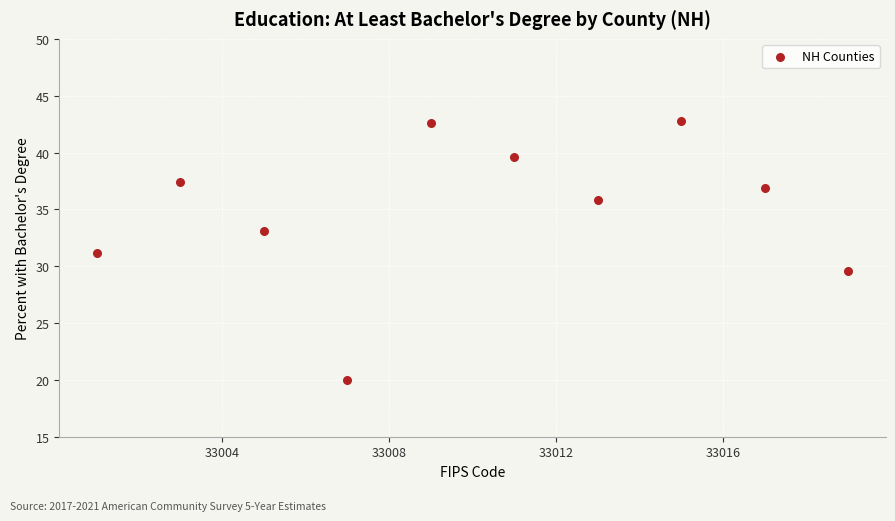

What is the range of Y values (max minus min)?

22.8